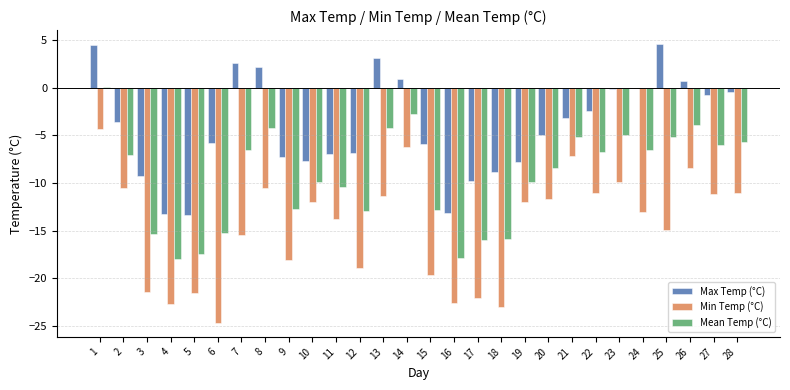

True or false: Max Temp (°C) has a value of -13.3 at 4.

True